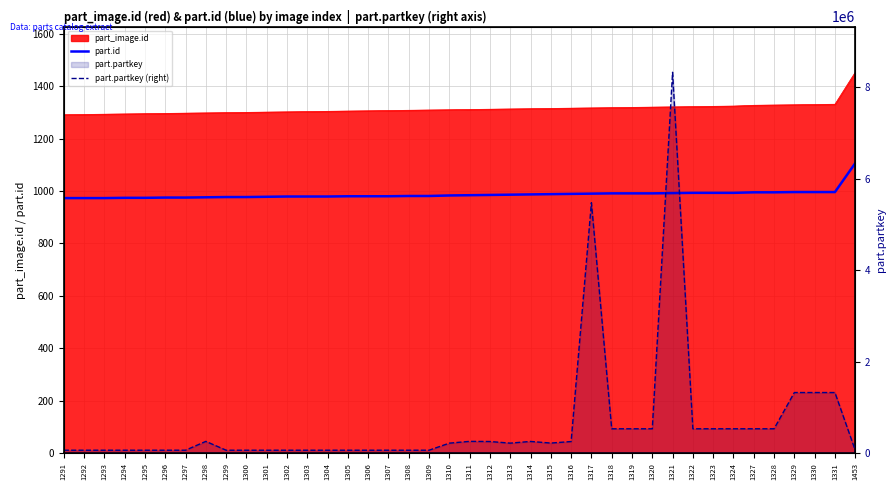

What is the lowest value of the part.id series?

973